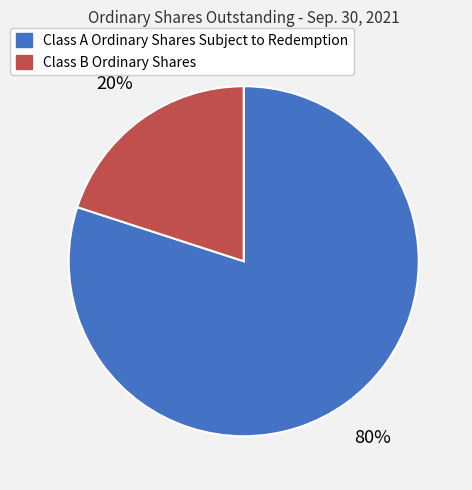

To the nearest percent, what is the difference between the Class B Ordinary Shares and Class A Ordinary Shares Subject to Redemption slice percentages?

60%